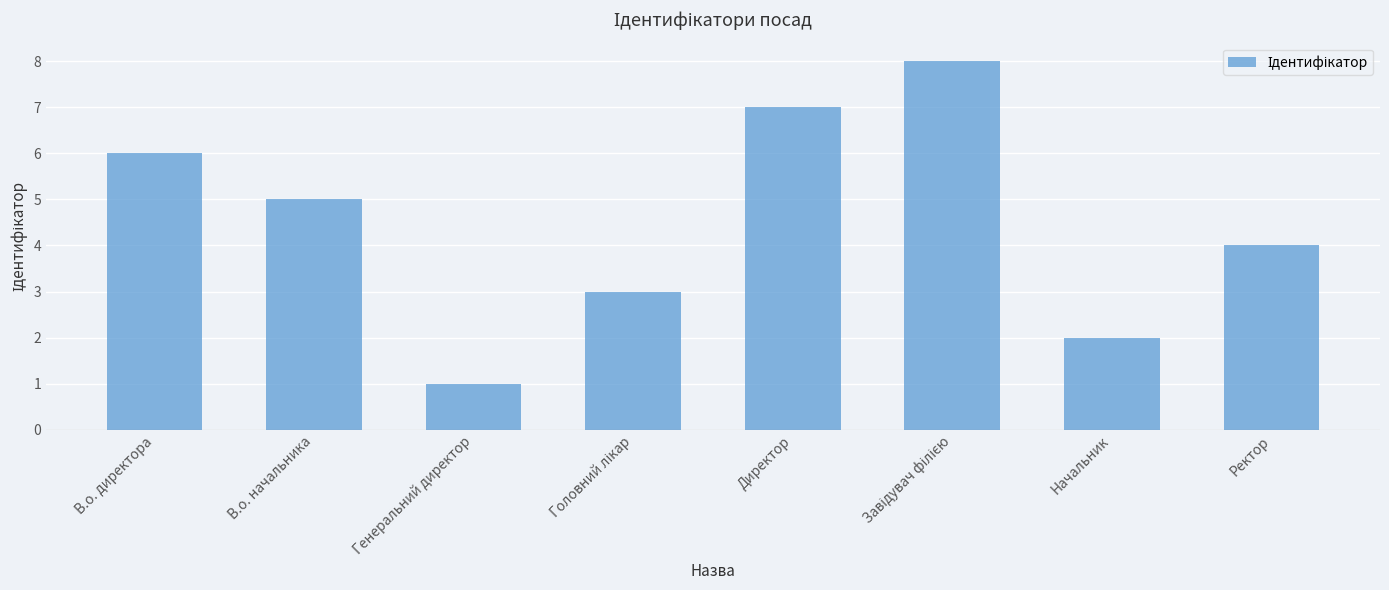

How many categories are shown in the chart?

8